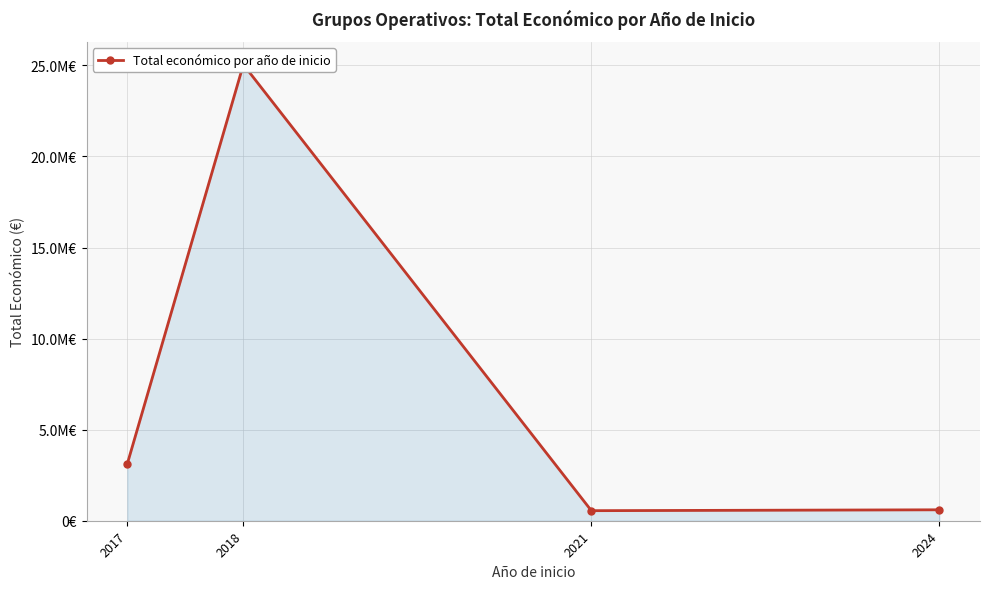

Reading left to right, what are all the values shown in this chart?

3130699	25042254	552147	599927